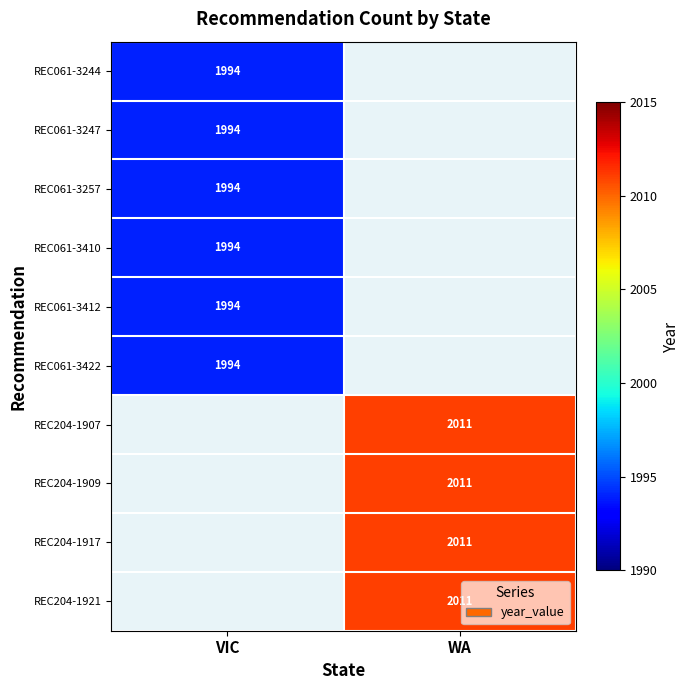

Is it true that REC061-3247 equals 3208 at VIC?

False